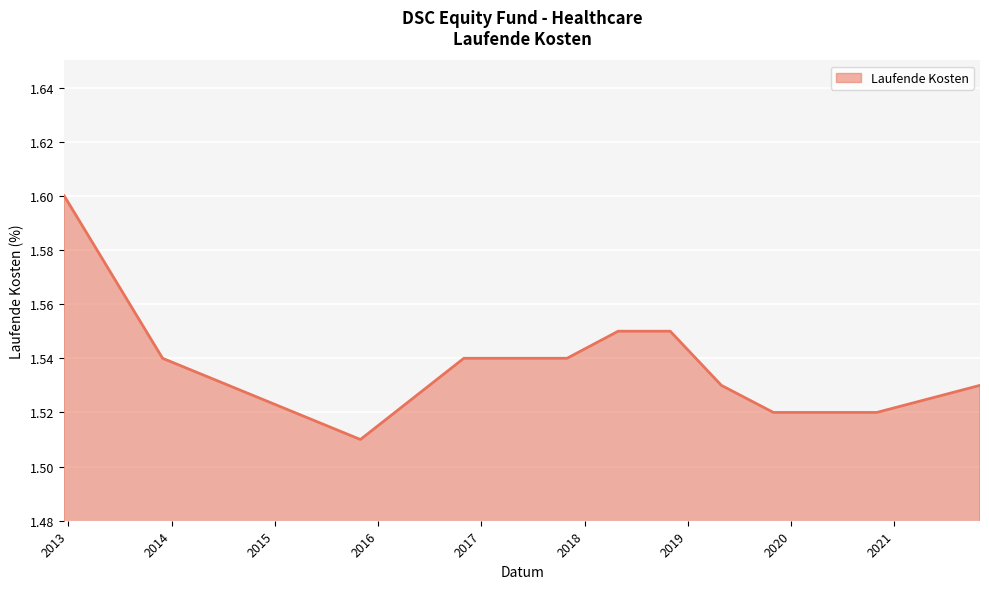

Which label corresponds to the smallest value in the chart?

2015-10-31